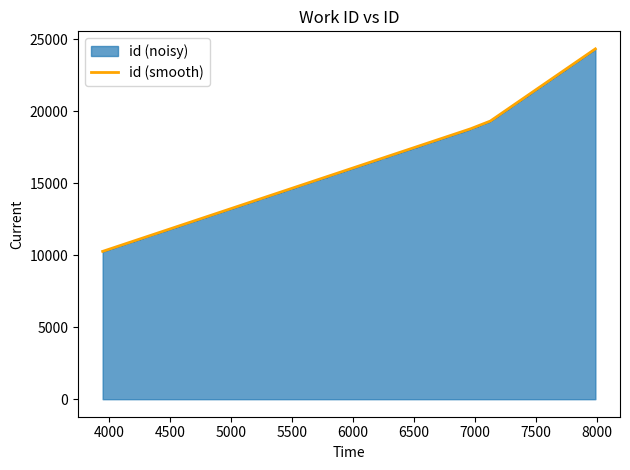

What is the minimum value for id (smooth)?

10269.0